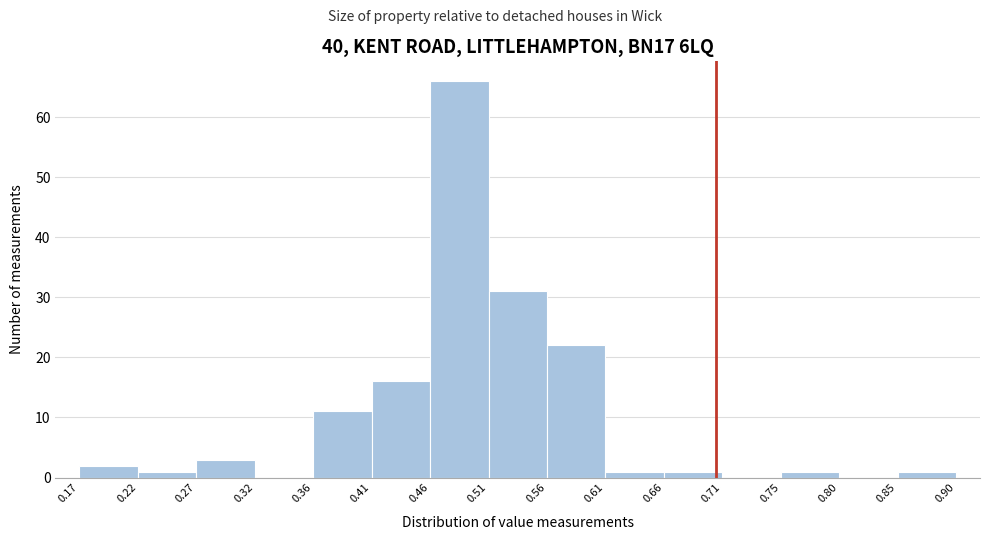

Reading left to right, list every bar in this chart as the range it spans on the x-axis followed by its height. The values are not printed on the chart, so give them approximately, as read against the axis.

0.17 to 0.22: 2
0.22 to 0.27: 1
0.27 to 0.32: 3
0.32 to 0.36: 0
0.36 to 0.41: 11
0.41 to 0.46: 16
0.46 to 0.51: 66
0.51 to 0.56: 31
0.56 to 0.61: 22
0.61 to 0.66: 1
0.66 to 0.71: 1
0.71 to 0.75: 0
0.75 to 0.80: 1
0.80 to 0.85: 0
0.85 to 0.90: 1